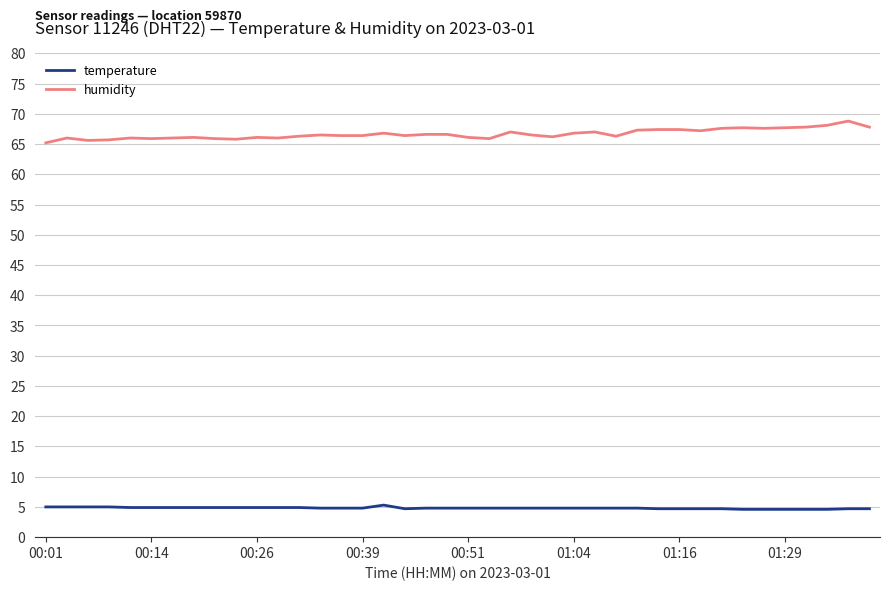

True or false: temperature and humidity intersect in this chart.

False